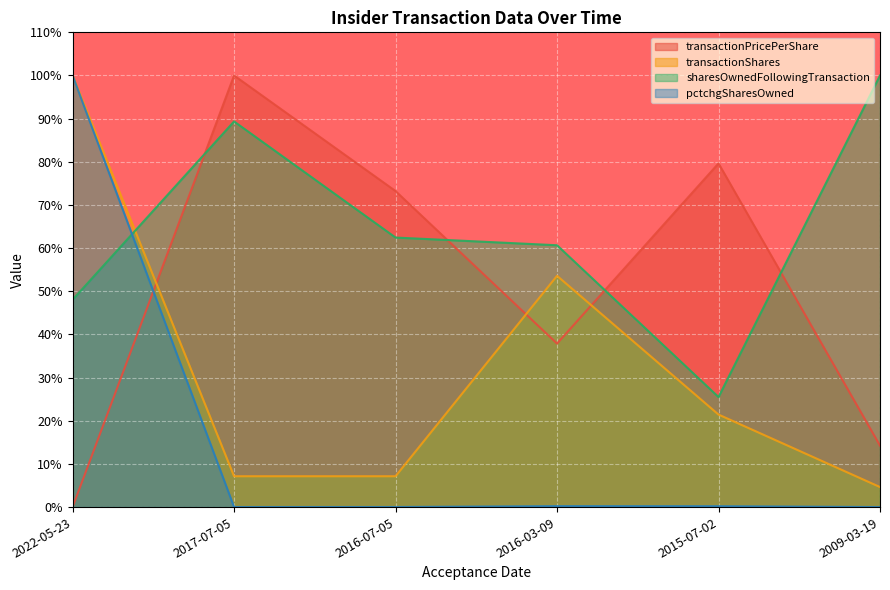

What is the label of the 1st point from the right?

2009-03-19